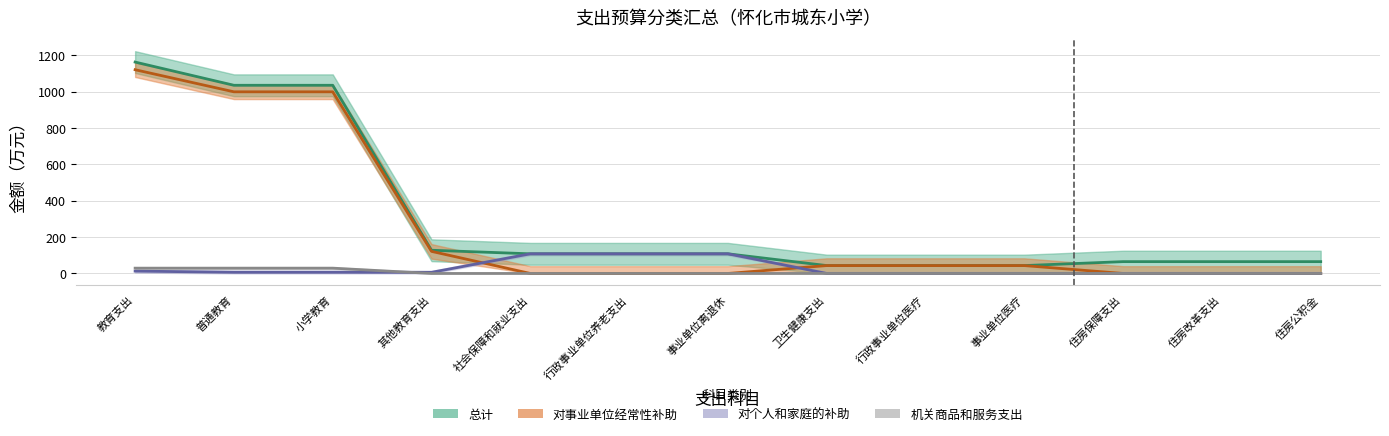

Reading left to right, list all the values displayed in this chart.

总计: 教育支出=1162.1	普通教育=1034.5	小学教育=1034.5	其他教育支出=127.6	社会保障和就业支出=108.0	行政事业单位养老支出=108.0	事业单位离退休=108.0	卫生健康支出=43.3	行政事业单位医疗=43.3	事业单位医疗=43.3	住房保障支出=65.0	住房改革支出=65.0	住房公积金=65.0
对事业单位经常性补助: 教育支出=1120.1	普通教育=998.6	小学教育=998.6	其他教育支出=121.4	社会保障和就业支出=0.0	行政事业单位养老支出=0.0	事业单位离退休=0.0	卫生健康支出=43.3	行政事业单位医疗=43.3	事业单位医疗=43.3	住房保障支出=0.0	住房改革支出=0.0	住房公积金=0.0
对个人和家庭的补助: 教育支出=12.8	普通教育=6.7	小学教育=6.7	其他教育支出=6.2	社会保障和就业支出=108.0	行政事业单位养老支出=108.0	事业单位离退休=108.0	卫生健康支出=0.0	行政事业单位医疗=0.0	事业单位医疗=0.0	住房保障支出=0.0	住房改革支出=0.0	住房公积金=0.0
机关商品和服务支出: 教育支出=29.2	普通教育=29.2	小学教育=29.2	其他教育支出=0.0	社会保障和就业支出=0.0	行政事业单位养老支出=0.0	事业单位离退休=0.0	卫生健康支出=0.0	行政事业单位医疗=0.0	事业单位医疗=0.0	住房保障支出=0.0	住房改革支出=0.0	住房公积金=0.0